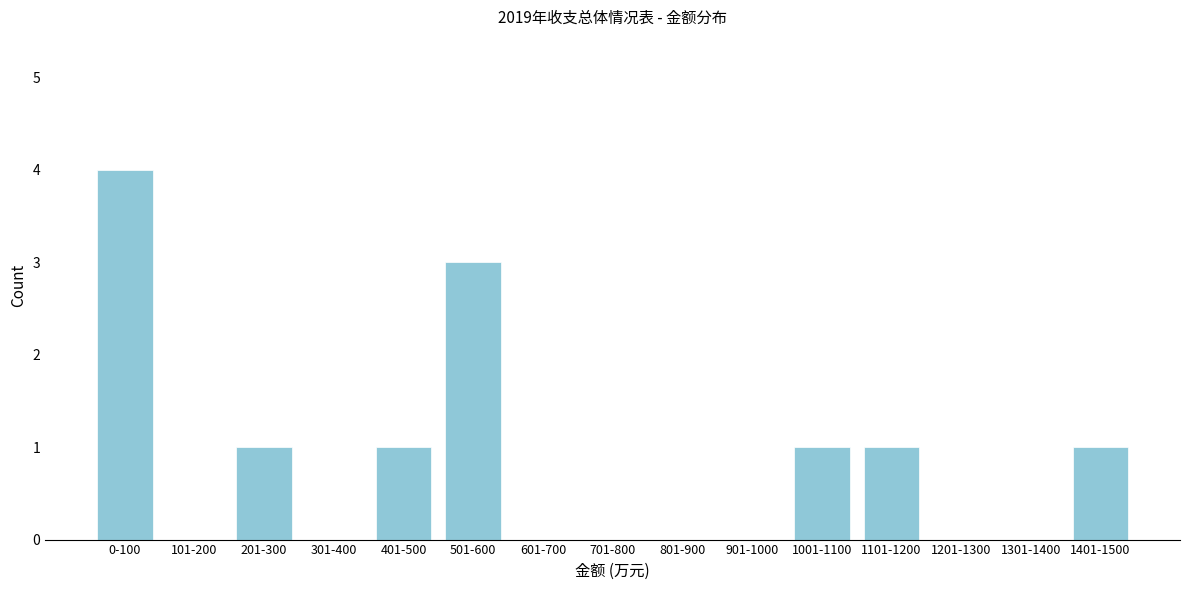

Reading left to right, extract all data points from this chart.

0-100=4	101-200=0	201-300=1	301-400=0	401-500=1	501-600=3	601-700=0	701-800=0	801-900=0	901-1000=0	1001-1100=1	1101-1200=1	1201-1300=0	1301-1400=0	1401-1500=1